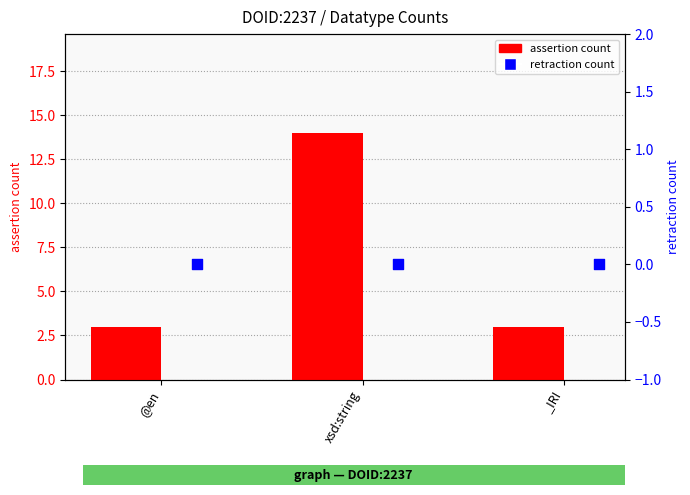

Which series has the widest spread of Y values?

assertion